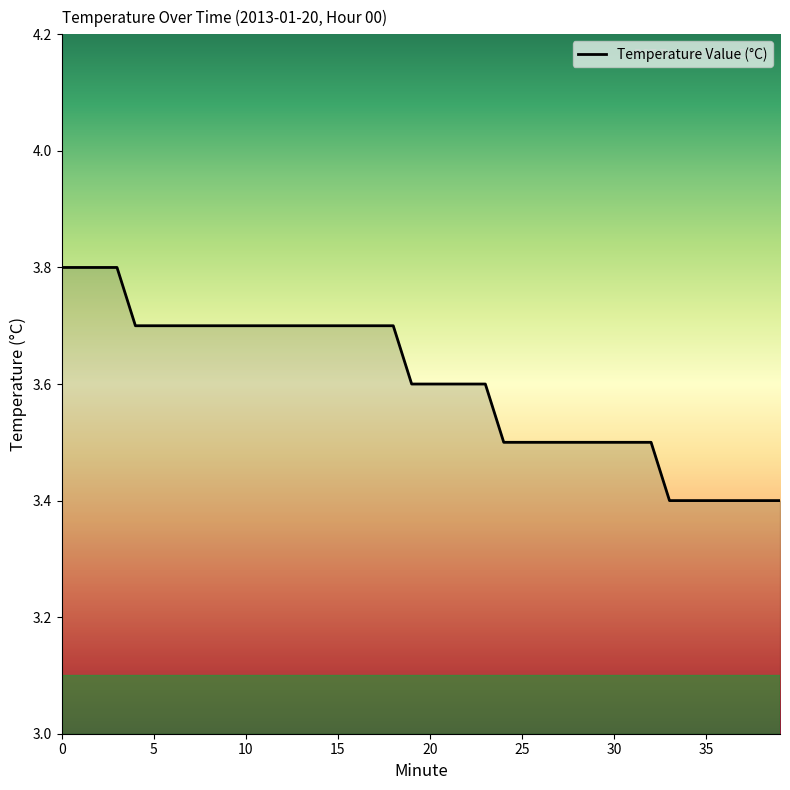

What is the difference between the maximum and minimum values?

0.4